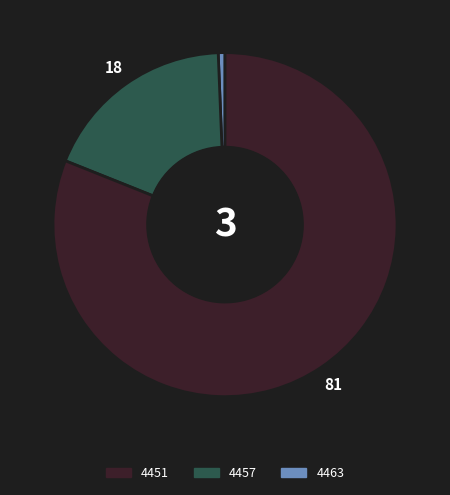

How many slices are in this pie chart?

3